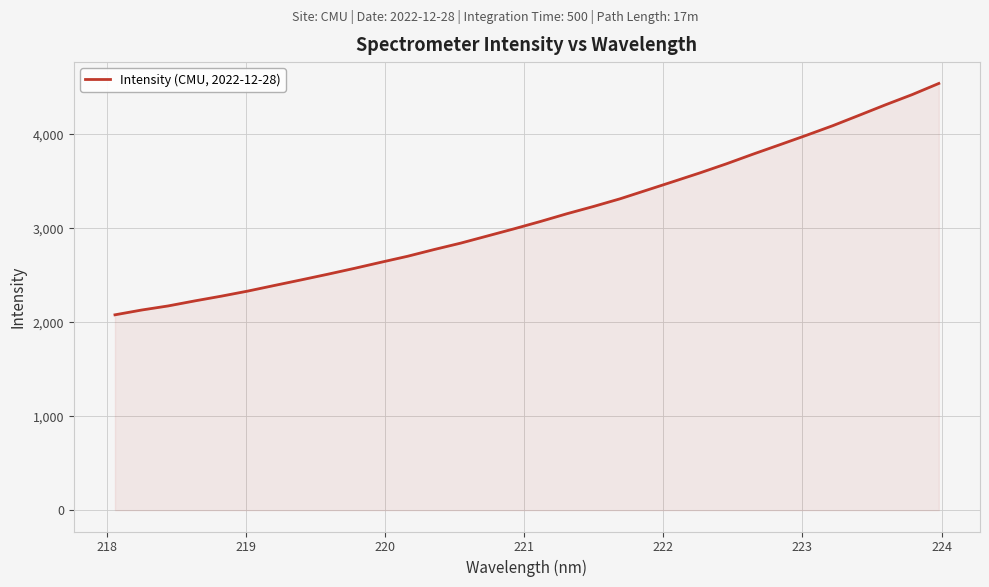

What is the minimum value shown in the chart?

2079.2